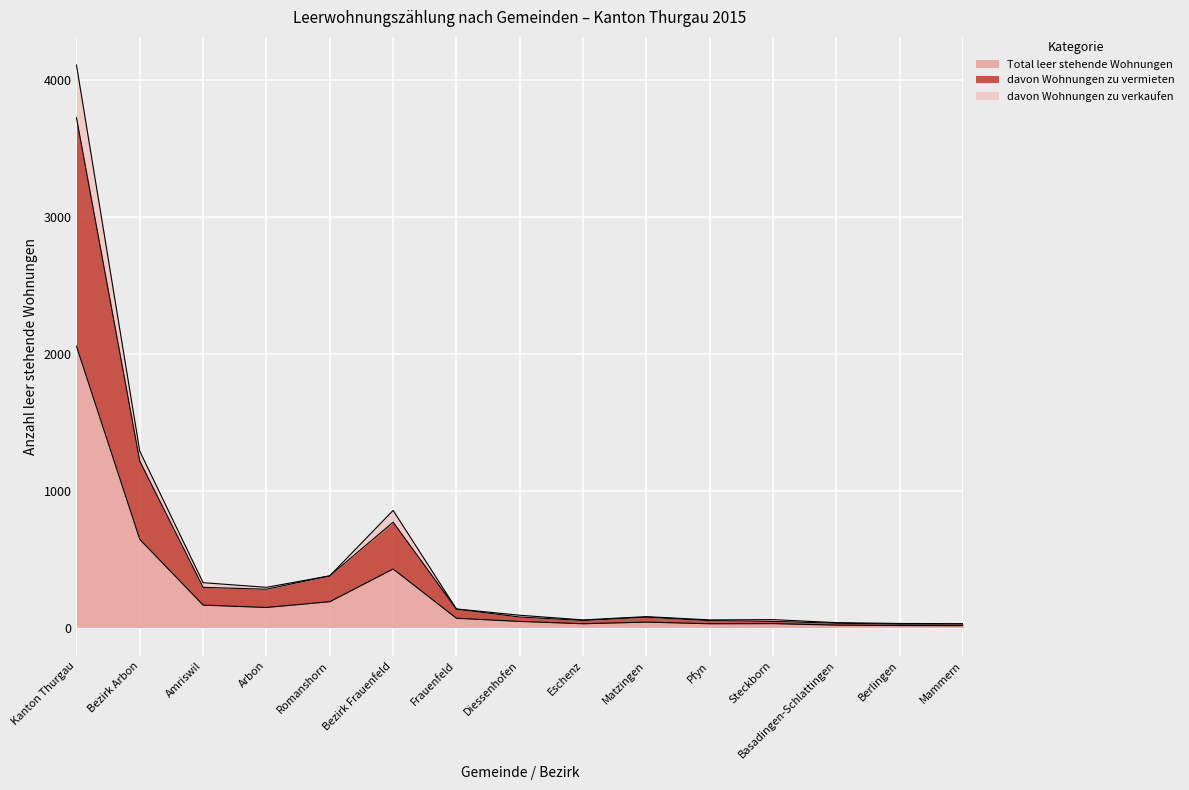

In Total leer stehende Wohnungen, how many points are lower than both neighbors (excluding endpoints)?

3